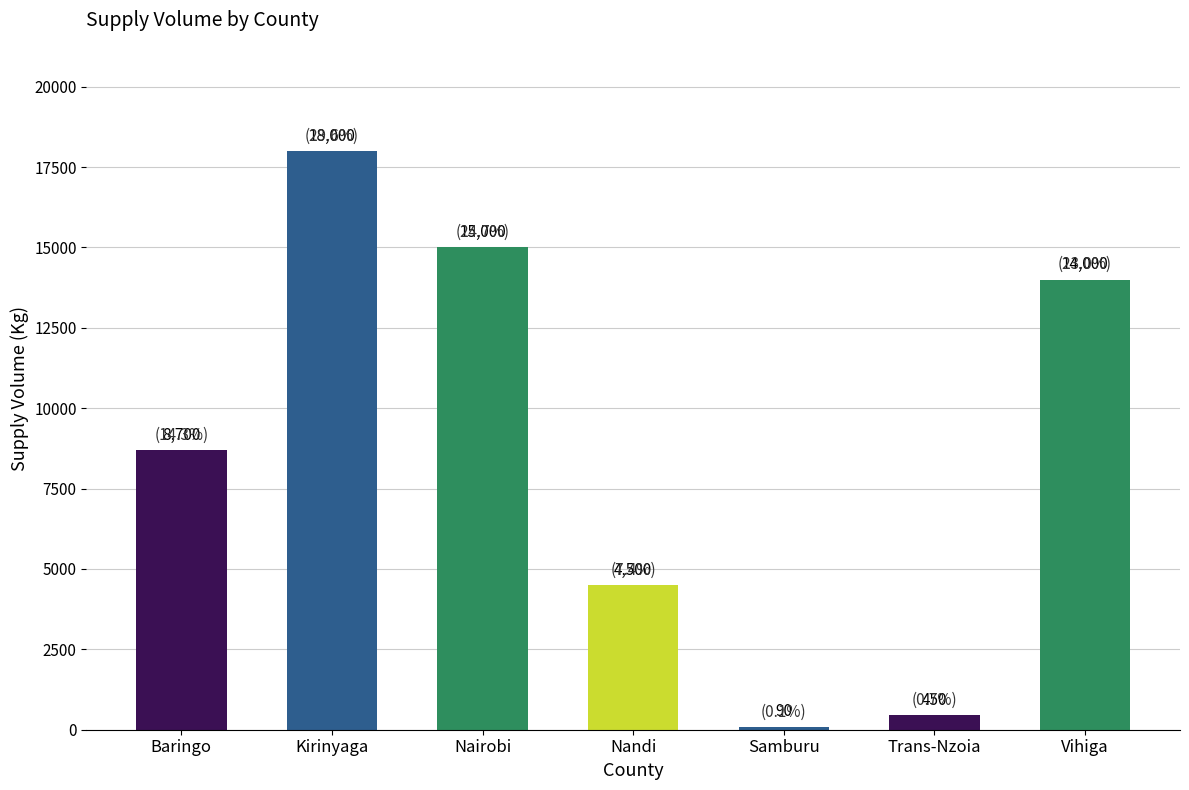

How many series are shown in this chart?

1